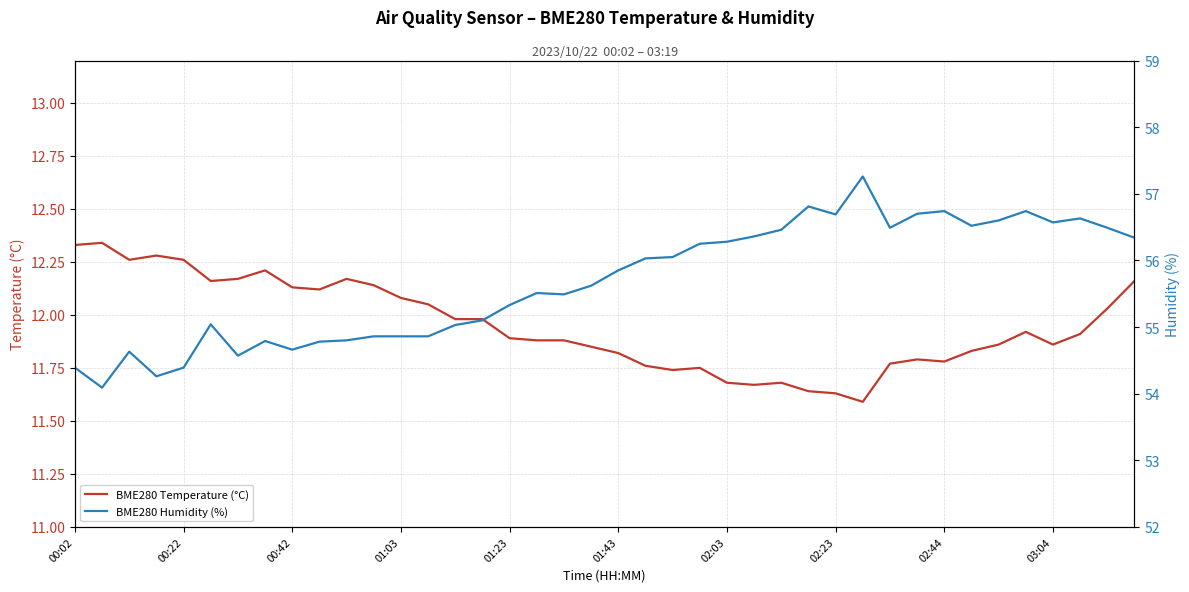

What position from the left is 01:03?

13